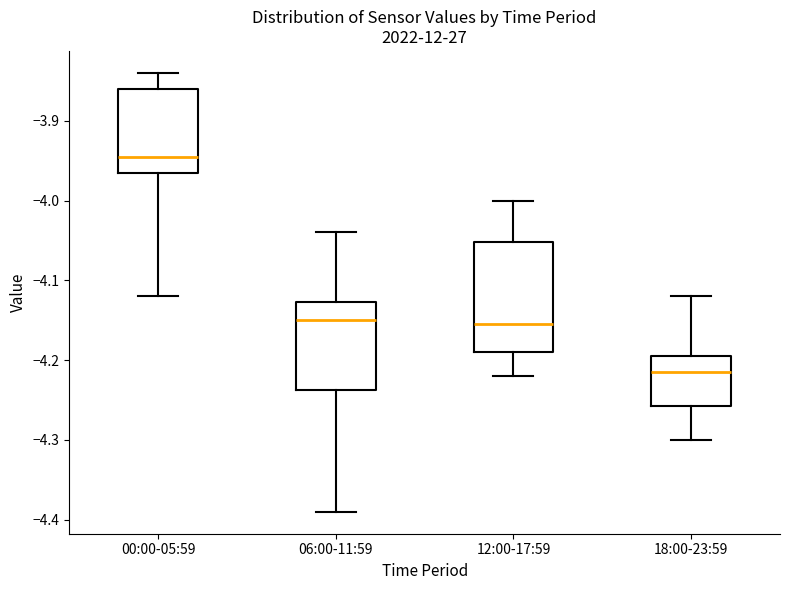

Which box's median line is the highest?

00:00-05:59